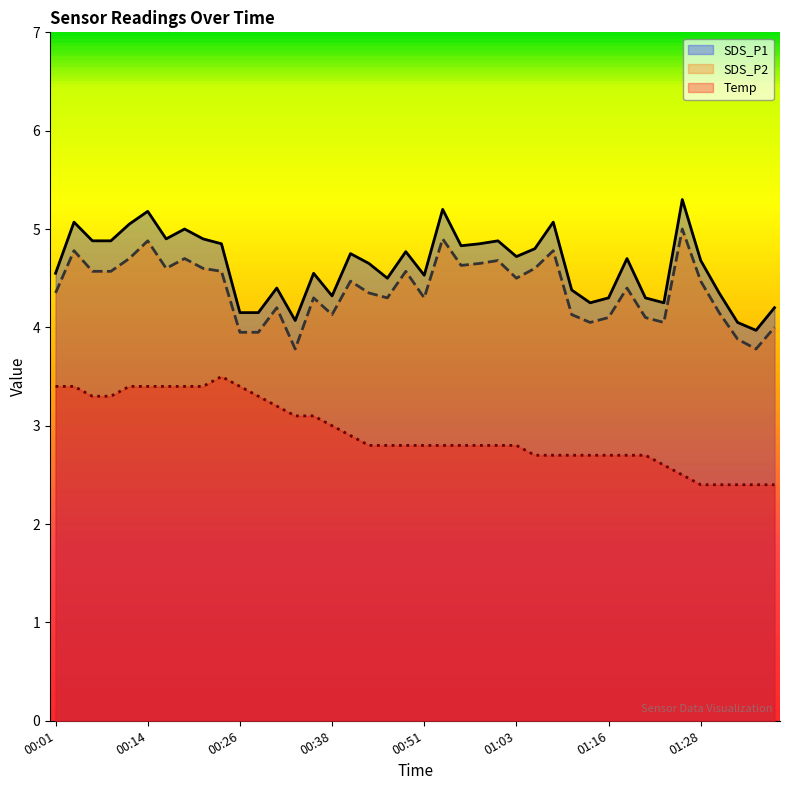

True or false: SDS_P1 has a value of 4.9 at 00:16.

True